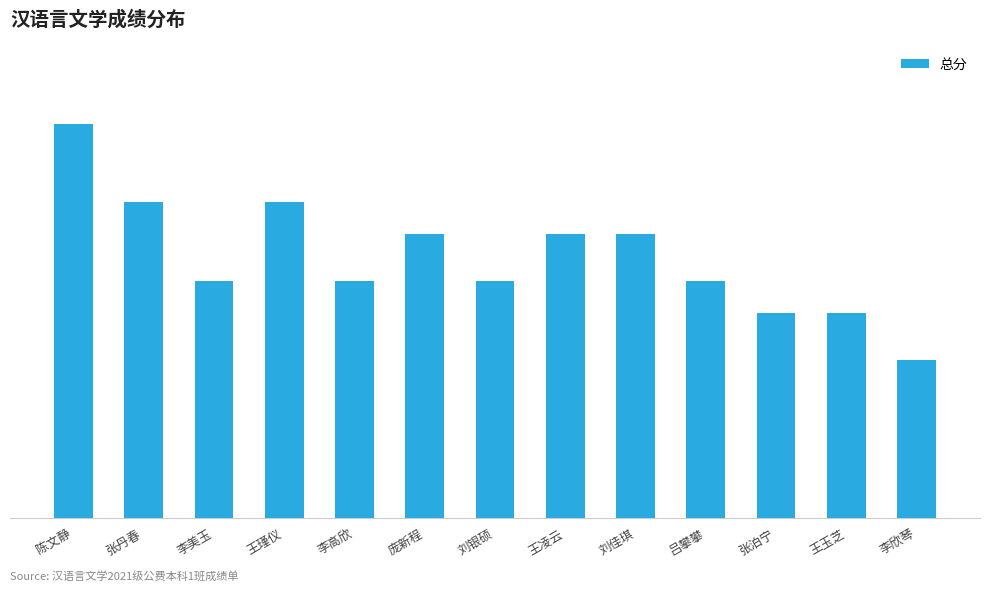

At which category does the chart reach its minimum across all series?

李欣琴